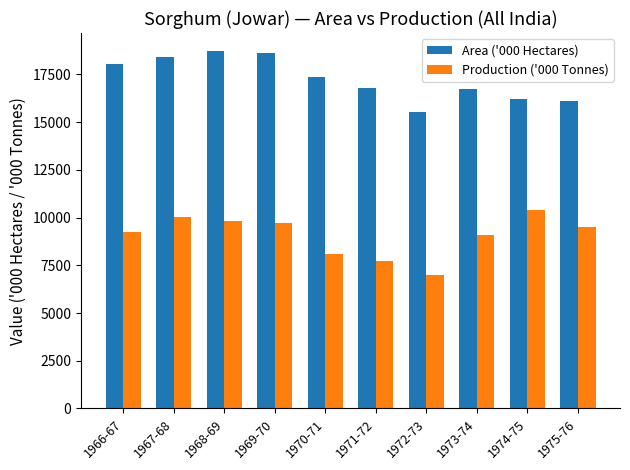

Which series has the largest total across all categories?

Area ('000 Hectares)